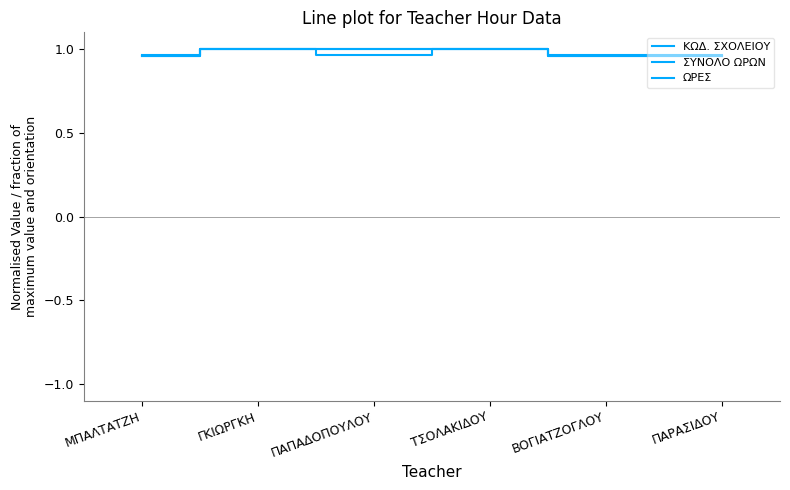

Reading right to left, transcribe all the data shown in this chart.

ΚΩΔ. ΣΧΟΛΕΙΟΥ: ΠΑΡΑΣΙΔΟΥ=1.0	ΒΟΓΙΑΤΖΟΓΛΟΥ=1.0	ΤΣΟΛΑΚΙΔΟΥ=1.0	ΠΑΠΑΔΟΠΟΥΛΟΥ=1.0	ΓΚΙΩΡΓΚΗ=1.0	ΜΠΑΛΤΑΤΖΗ=1.0
ΣΥΝΟΛΟ ΩΡΩΝ: ΠΑΡΑΣΙΔΟΥ=1.0	ΒΟΓΙΑΤΖΟΓΛΟΥ=1.0	ΤΣΟΛΑΚΙΔΟΥ=1.0	ΠΑΠΑΔΟΠΟΥΛΟΥ=1.0	ΓΚΙΩΡΓΚΗ=1.0	ΜΠΑΛΤΑΤΖΗ=1.0
ΩΡΕΣ: ΠΑΡΑΣΙΔΟΥ=1.0	ΒΟΓΙΑΤΖΟΓΛΟΥ=1.0	ΤΣΟΛΑΚΙΔΟΥ=1.0	ΠΑΠΑΔΟΠΟΥΛΟΥ=1.0	ΓΚΙΩΡΓΚΗ=1.0	ΜΠΑΛΤΑΤΖΗ=1.0